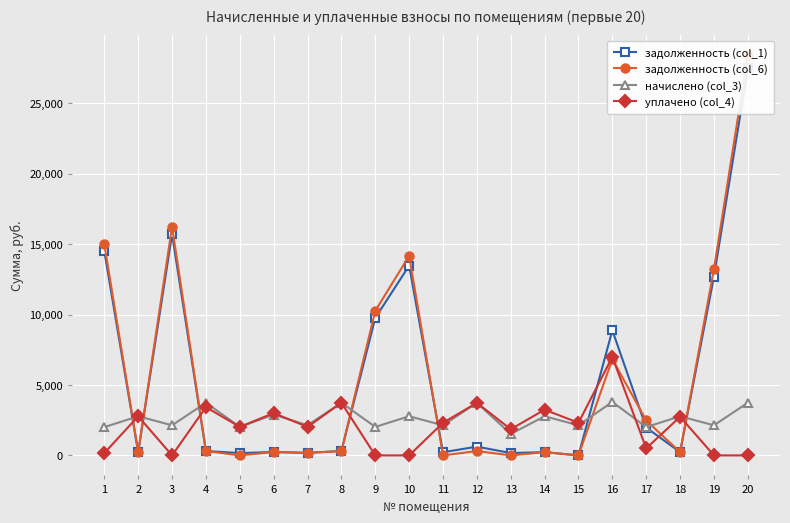

Reading left to right, transcribe all the data shown in this chart.

задолженность (col_1): 14496.5	231.6	15706.9	311.3	165.8	241.2	178.6	311.3	9759.9	13474.4	224.9	622.2	169.1	231.6	0.0	8883.6	1976.7	231.6	12699.2	27487.0
задолженность (col_6): 14999.0	231.6	16241.2	311.3	0.0	240.3	178.6	311.6	10265.5	14169.2	0.0	311.1	0.0	231.6	0.0	6832.9	2479.2	231.6	13233.5	28422.0
начислено (col_3): 2009.8	2779.3	2137.0	3739.7	2022.5	2893.8	2143.3	3739.7	2022.5	2779.3	2137.0	3733.3	1521.6	2779.3	2137.0	3796.9	2009.8	2779.3	2137.0	3739.7
уплачено (col_4): 165.0	2779.3	0.0	3428.0	2022.5	3004.0	2024.1	3738.7	0.0	0.0	2315.0	3733.3	1855.7	3246.5	2315.0	7000.0	500.0	2741.6	0.0	0.0